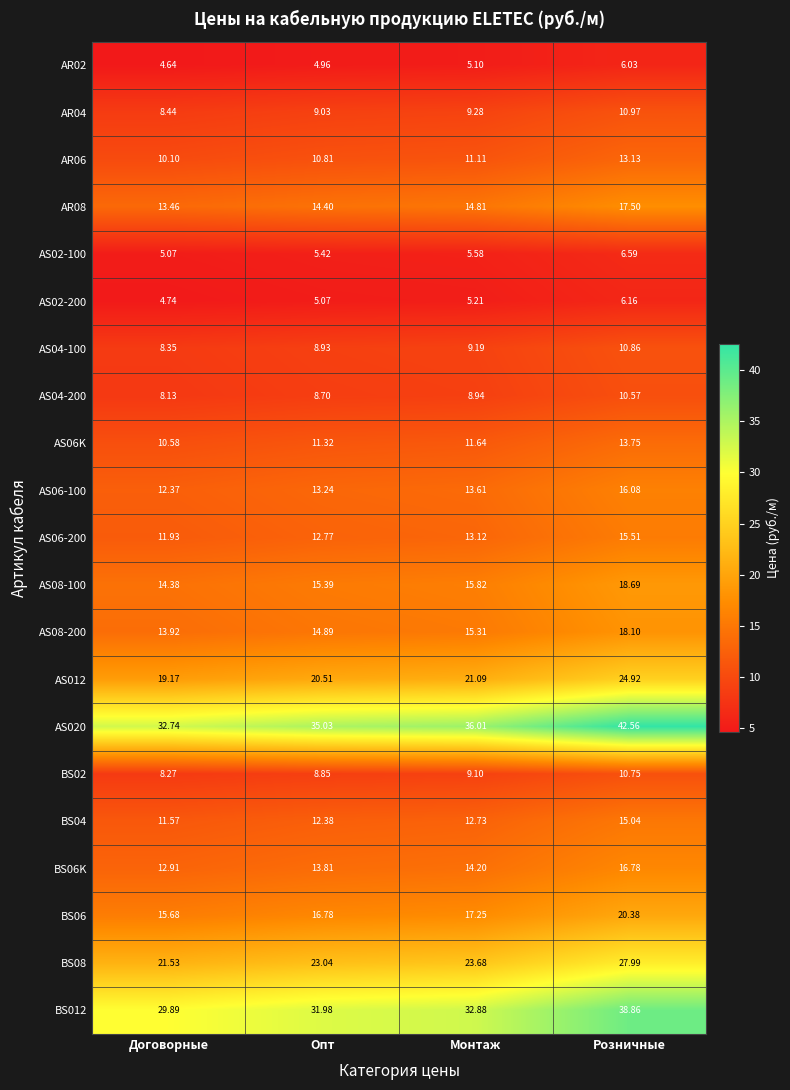

What is the maximum value shown in the chart?

42.6